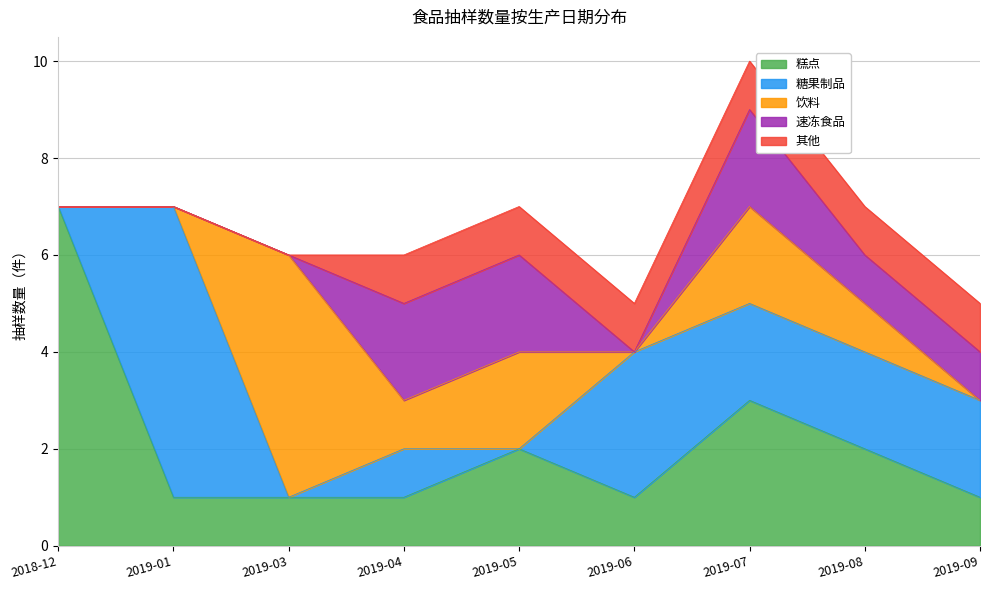

Rank the series at 2018-12 from lowest to highest value.

糖果制品, 饮料, 速冻食品, 其他, 糕点